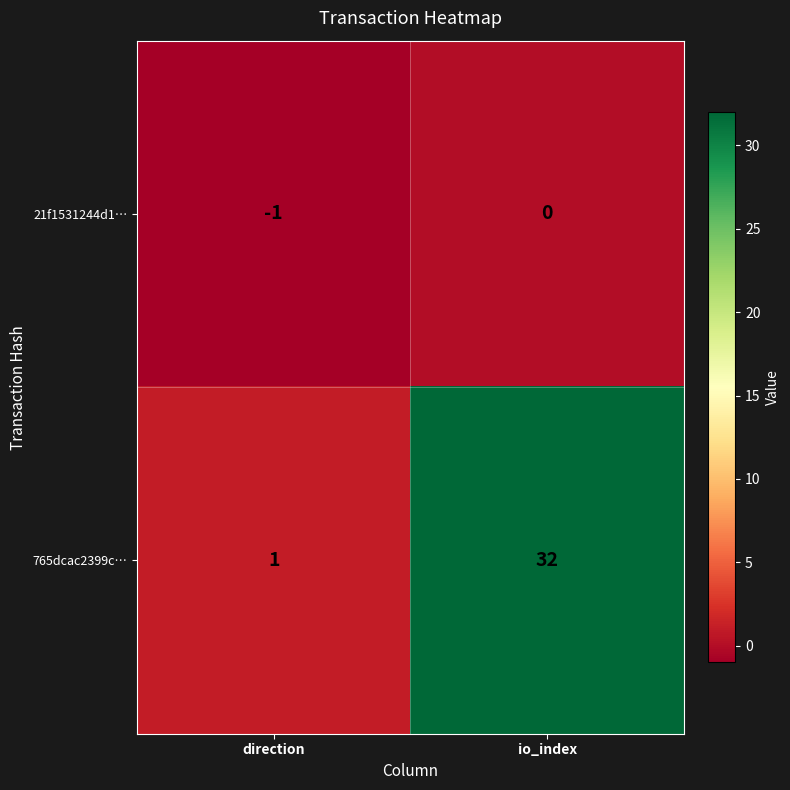

What is the sum of the 765dcac2399c… values at direction and io_index?

33